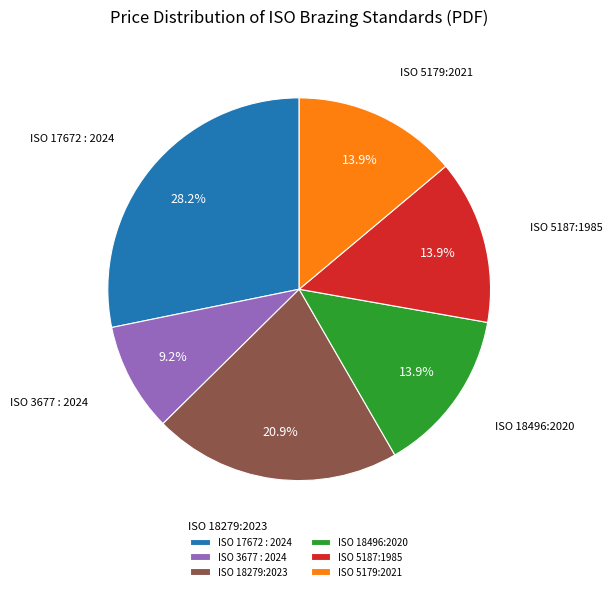

Approximately how many times larger is the value at ISO 3677 : 2024 compared to ISO 5187:1985?

0.7